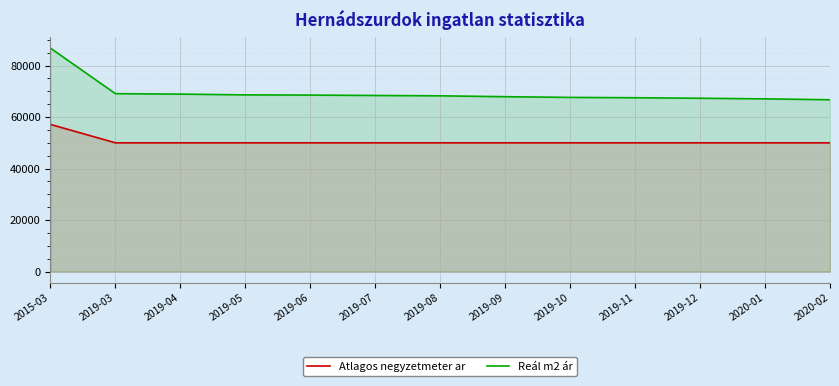

Which series has the largest total across all categories?

Reál m2 ár